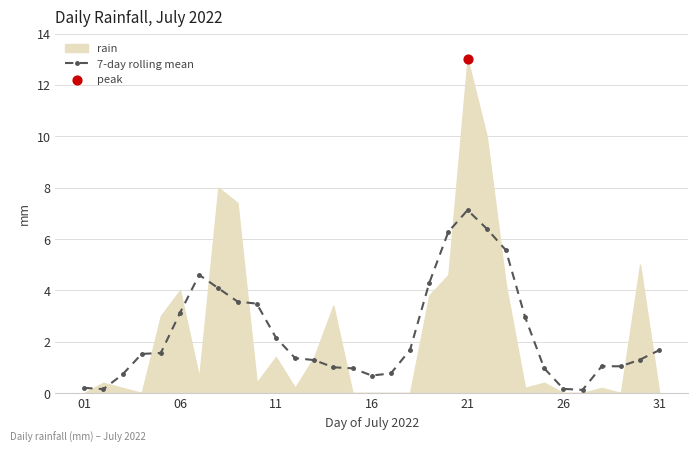

What is the highest value of the 7-day rolling mean series?

7.1